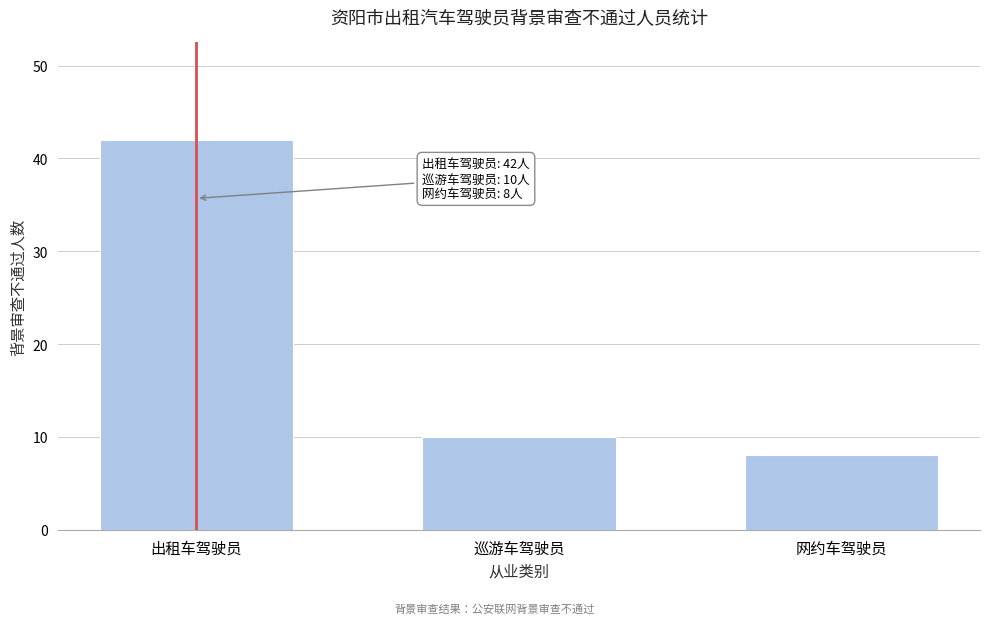

Reading left to right, what are all the values shown in this chart?

42	10	8